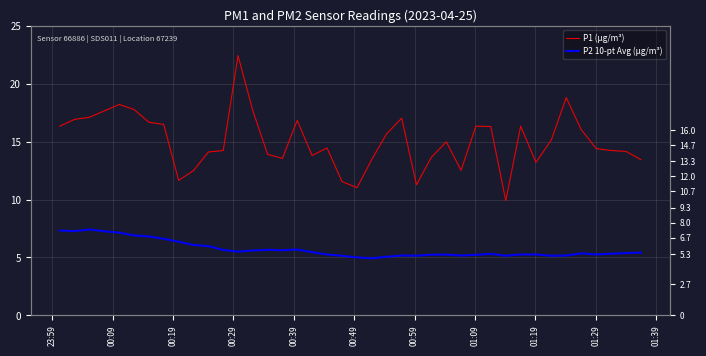

Does the chart have visible grid lines?

Yes